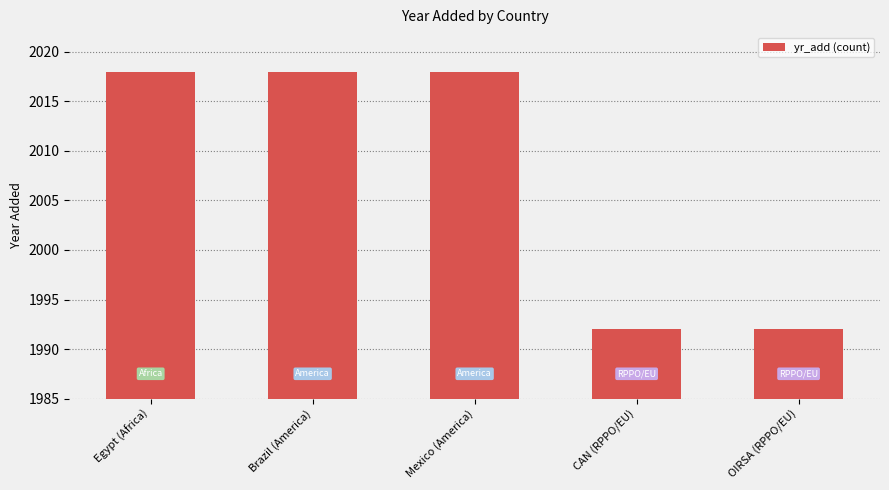

What is the sum of all values?

10038